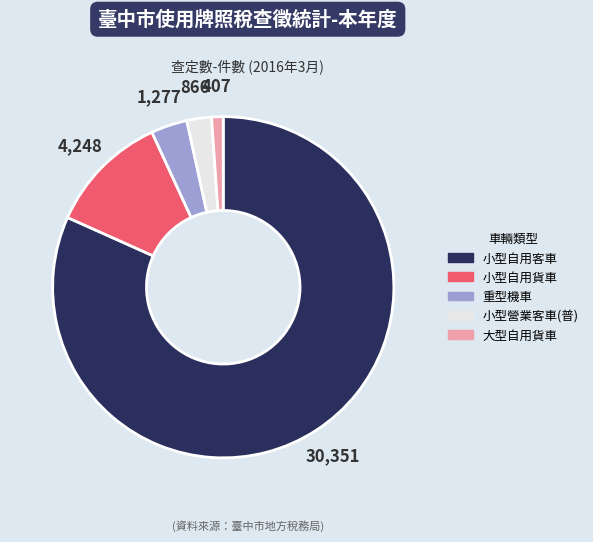

Approximately how many times larger is the value at 大型自用貨車 compared to 重型機車?

0.3